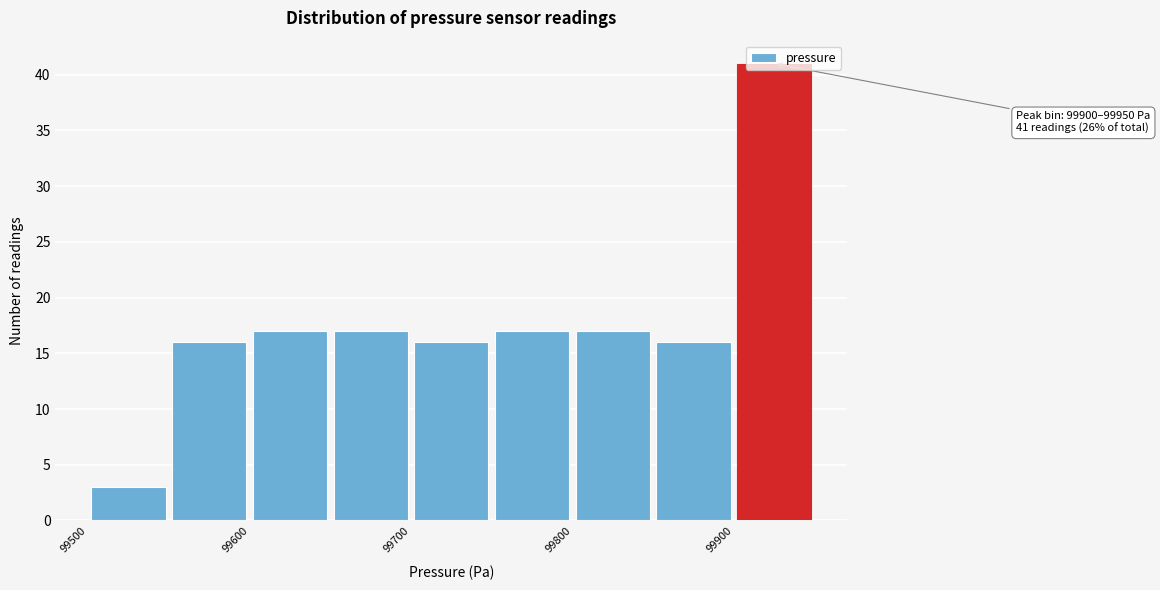

Over which range of the x-axis is the bar tallest?

99900 to 99950